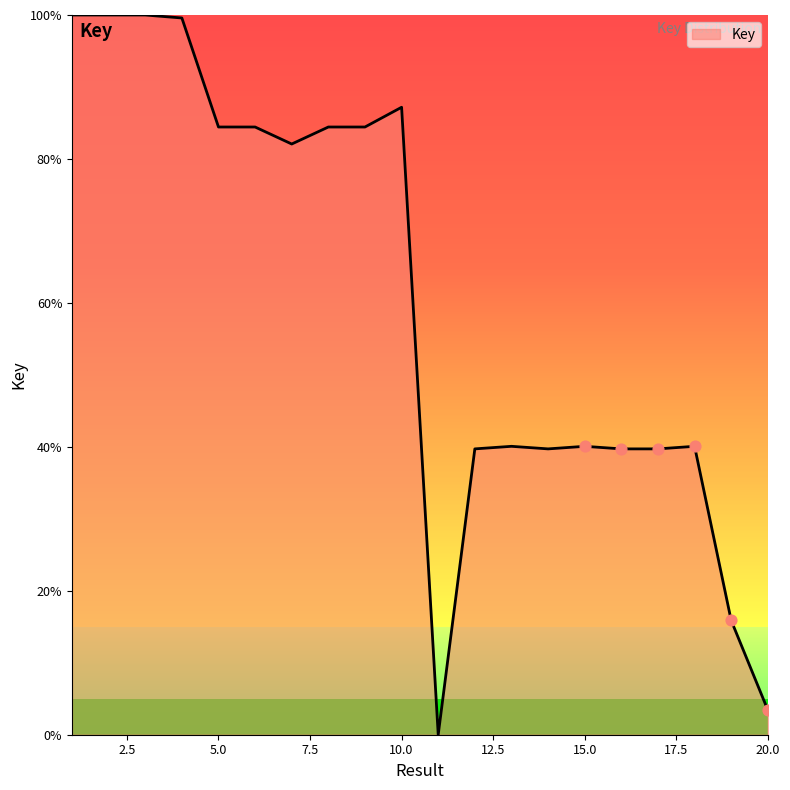

What is the difference between the maximum and minimum values?

100.0